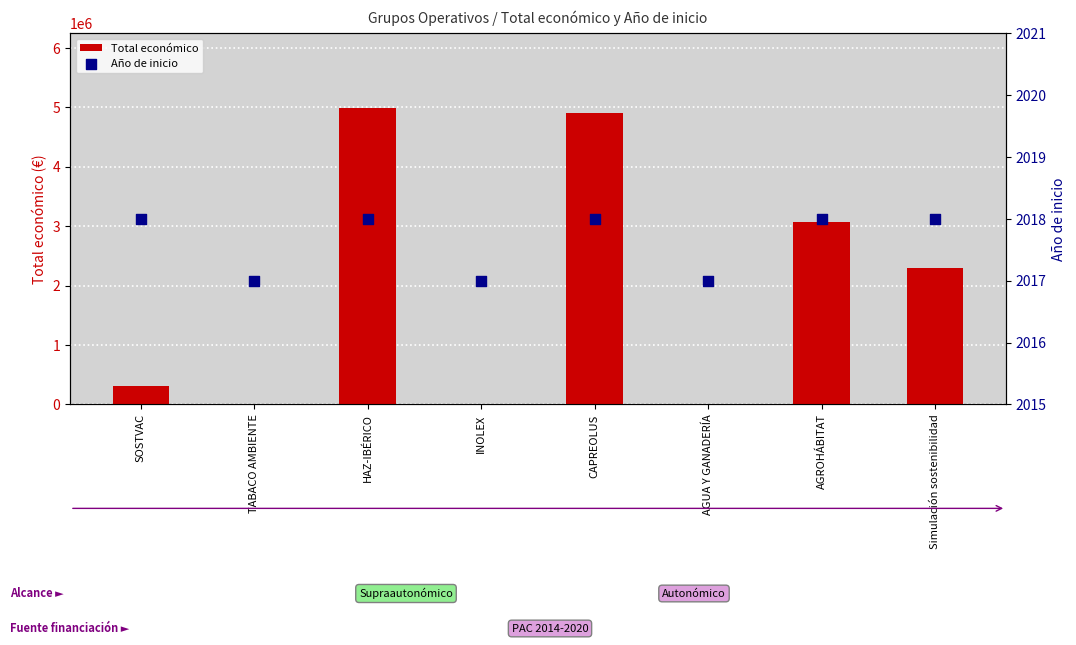

Which series contains the highest Y value?

Total económico